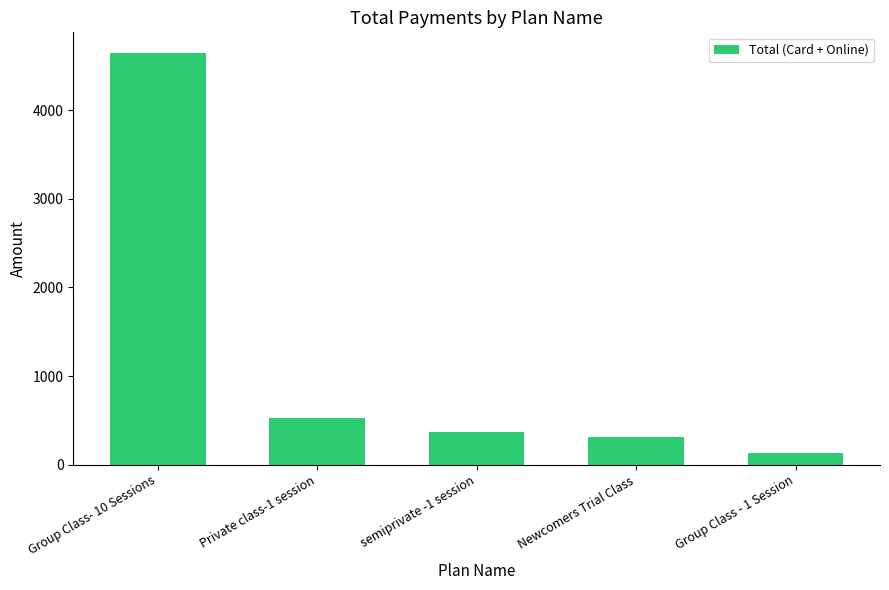

At which label is the value closest to 2388?

Private class-1 session